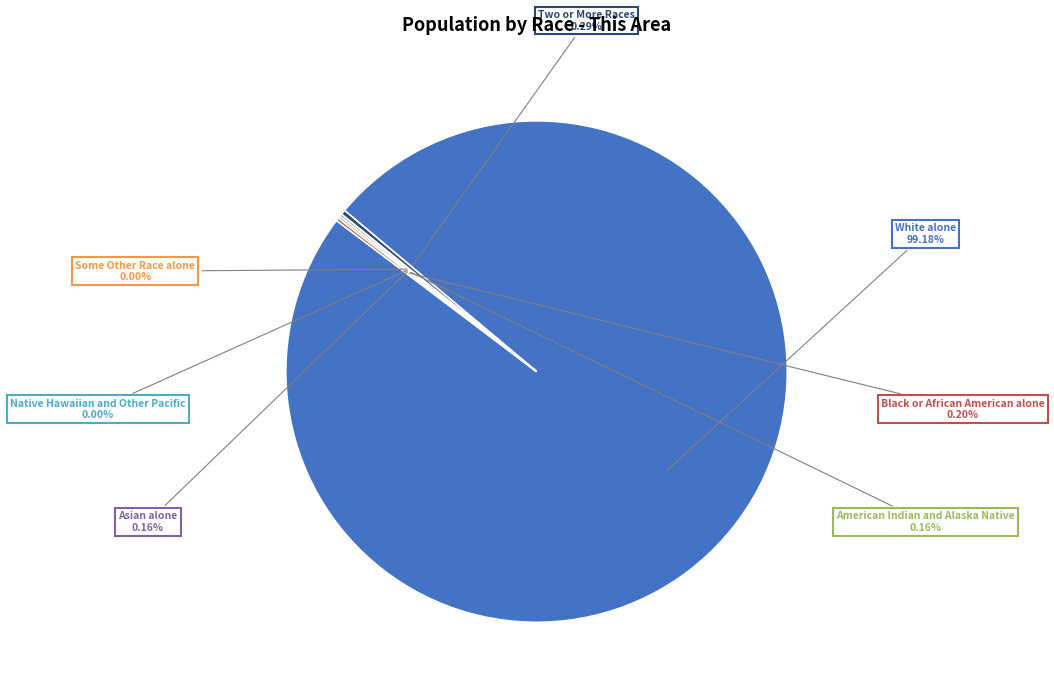

Rank the categories by value from lowest to highest.

Native Hawaiian and Other Pacific, Some Other Race alone, American Indian and Alaska Native, Asian alone, Black or African American alone, Two or More Races, White alone